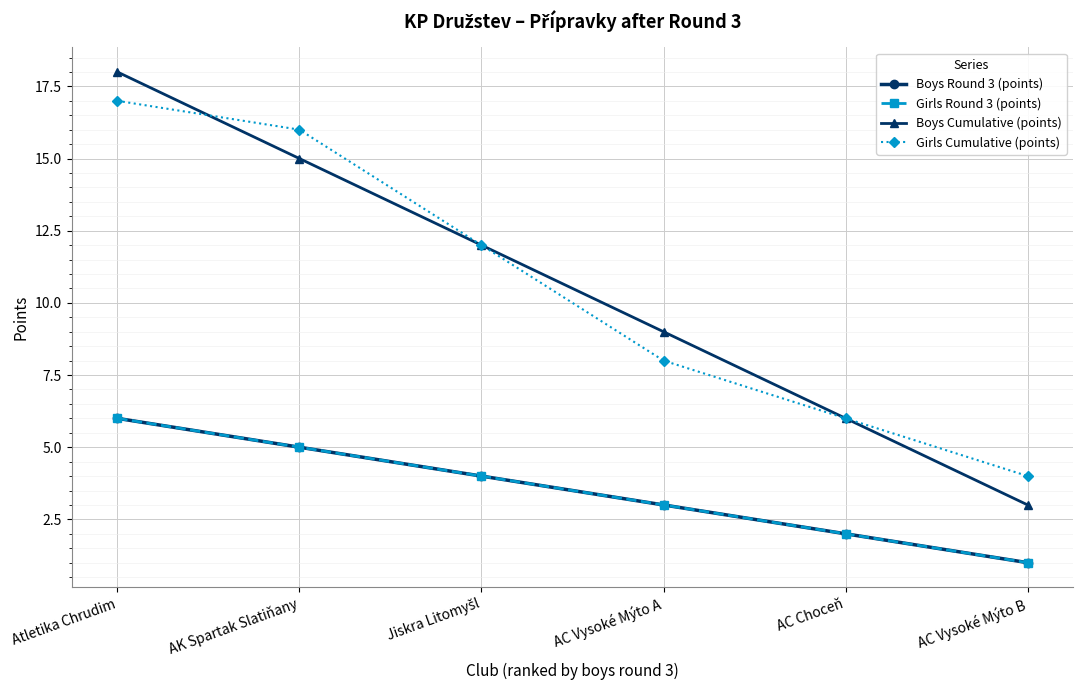

True or false: Girls Round 3 (points) and Boys Round 3 (points) cross at least once.

False